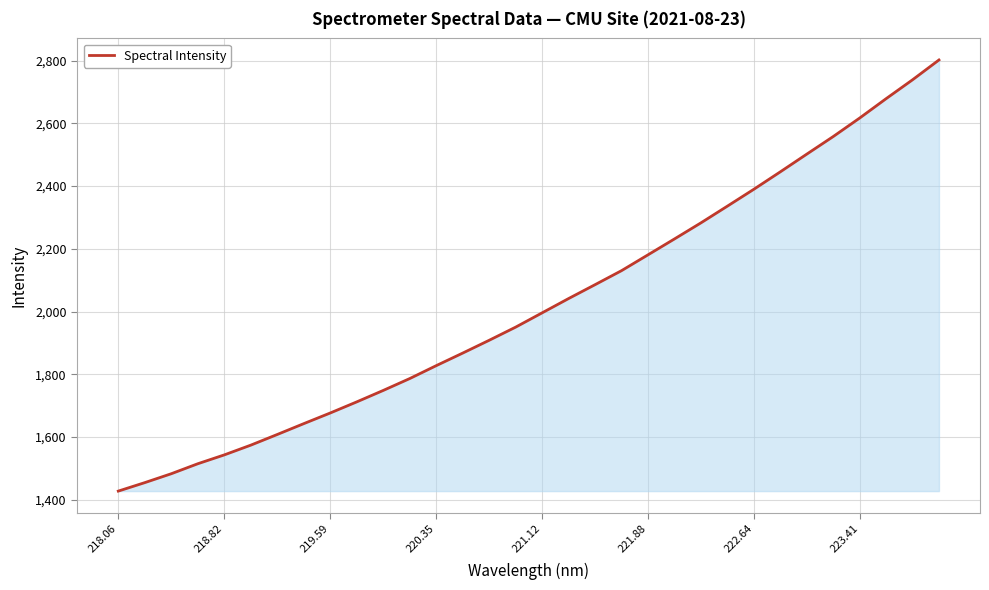

What is the smallest value displayed?

1427.1